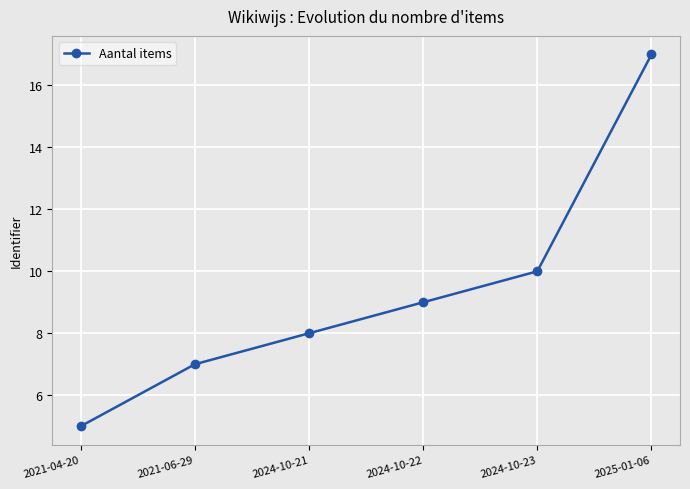

Rank the categories by value from highest to lowest.

2025-01-06, 2024-10-23, 2024-10-22, 2024-10-21, 2021-06-29, 2021-04-20